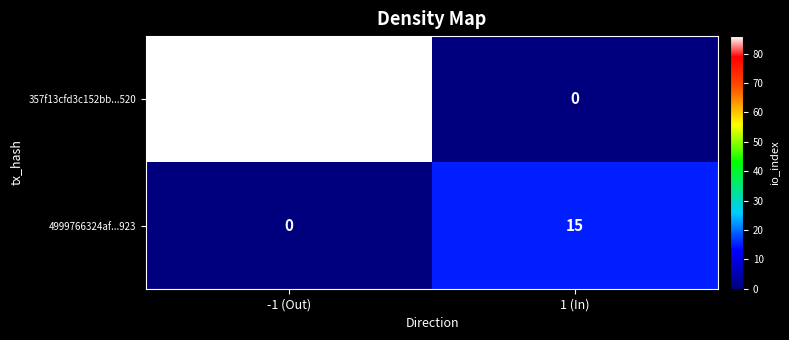

At which category does the chart reach its peak across all series?

-1 (Out)